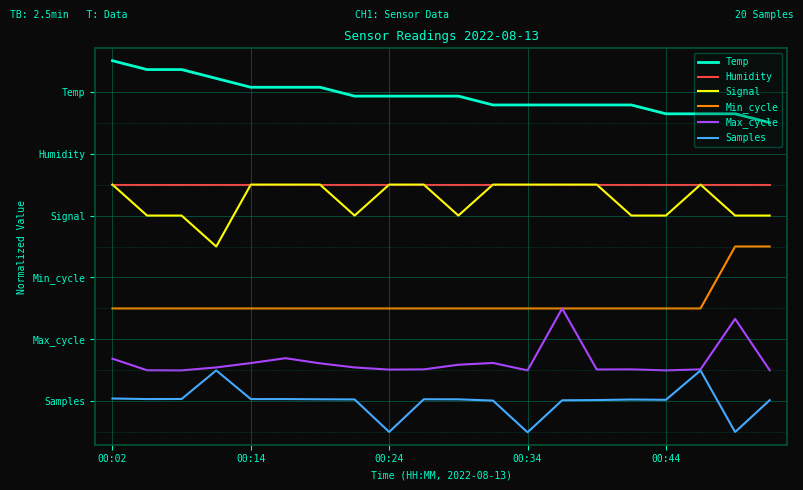

What are all the series names shown in the legend?

Temp, Humidity, Signal, Min_cycle, Max_cycle, Samples